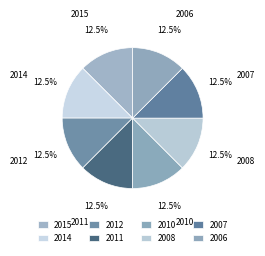

How many segments does this pie chart have?

8